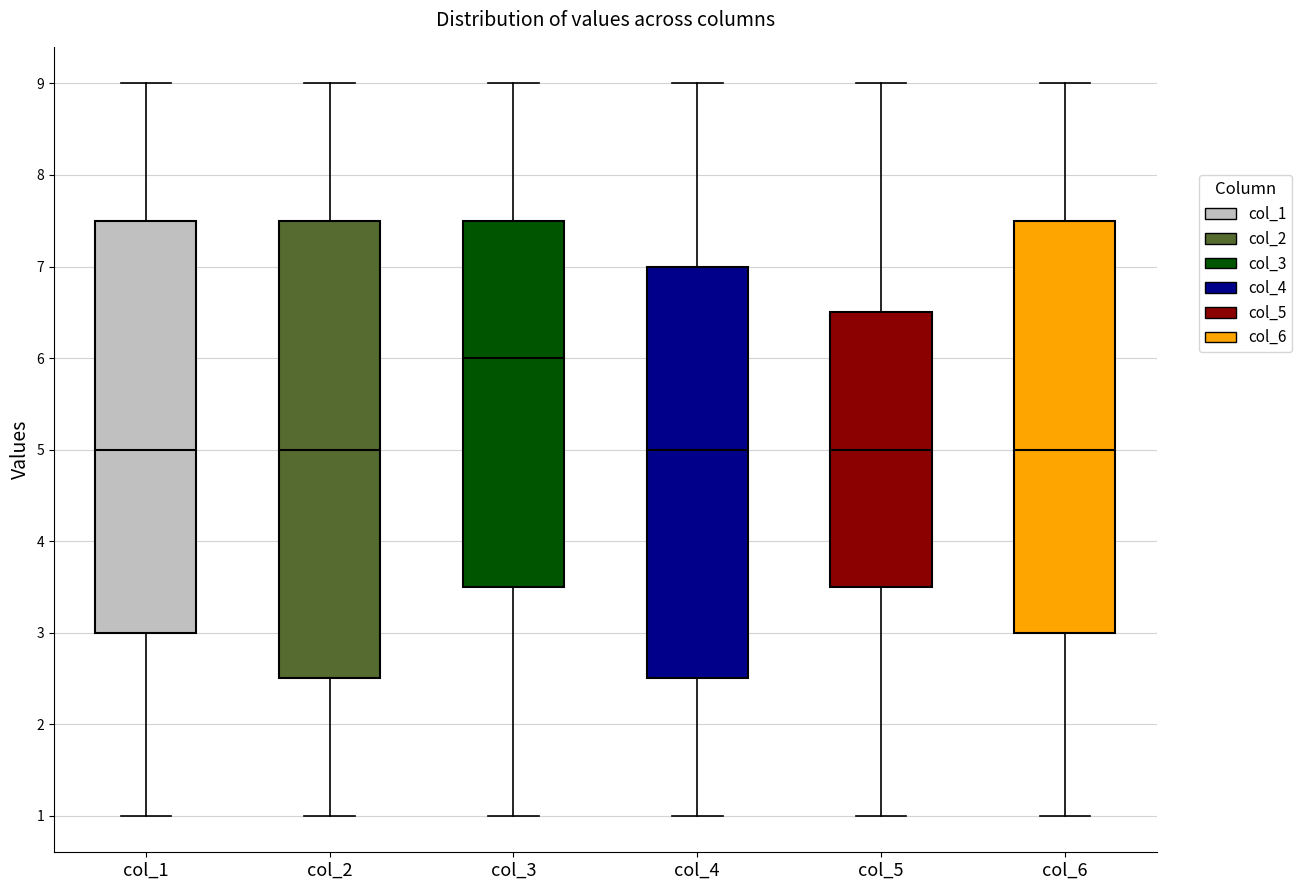

Reading left to right, read every box against the y-axis: the position of its median line, the range the box covers, and the ends of its whiskers. The values are not printed on the chart, so give them approximately, as read against the axis.

col_1: median 5.0, box 3.0 to 7.5, whiskers 1.0 to 9.0
col_2: median 5.0, box 2.5 to 7.5, whiskers 1.0 to 9.0
col_3: median 6.0, box 3.5 to 7.5, whiskers 1.0 to 9.0
col_4: median 5.0, box 2.5 to 7.0, whiskers 1.0 to 9.0
col_5: median 5.0, box 3.5 to 6.5, whiskers 1.0 to 9.0
col_6: median 5.0, box 3.0 to 7.5, whiskers 1.0 to 9.0